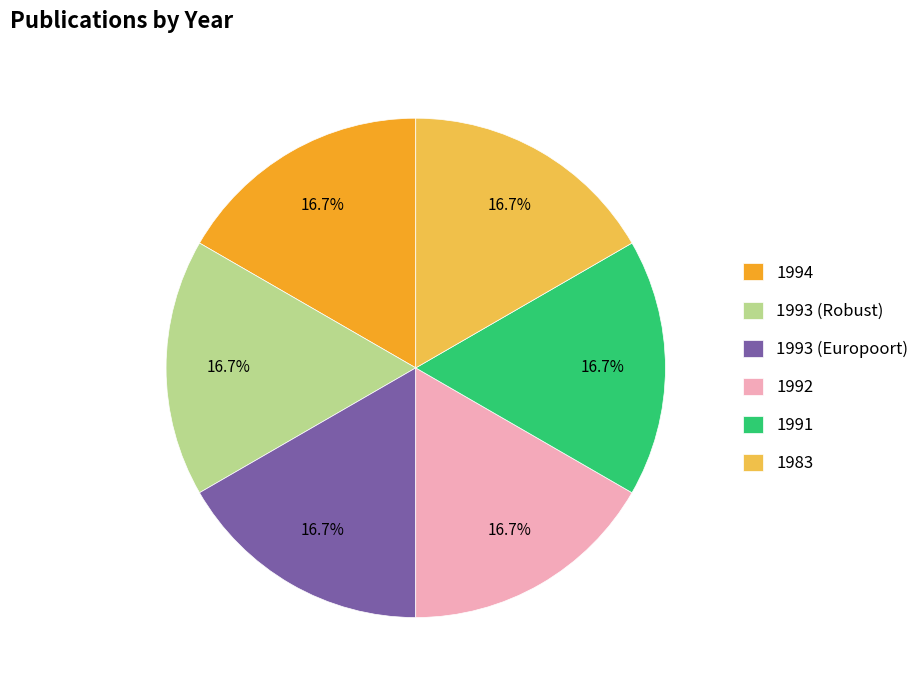

Is there any slice that represents more than half of the pie?

No